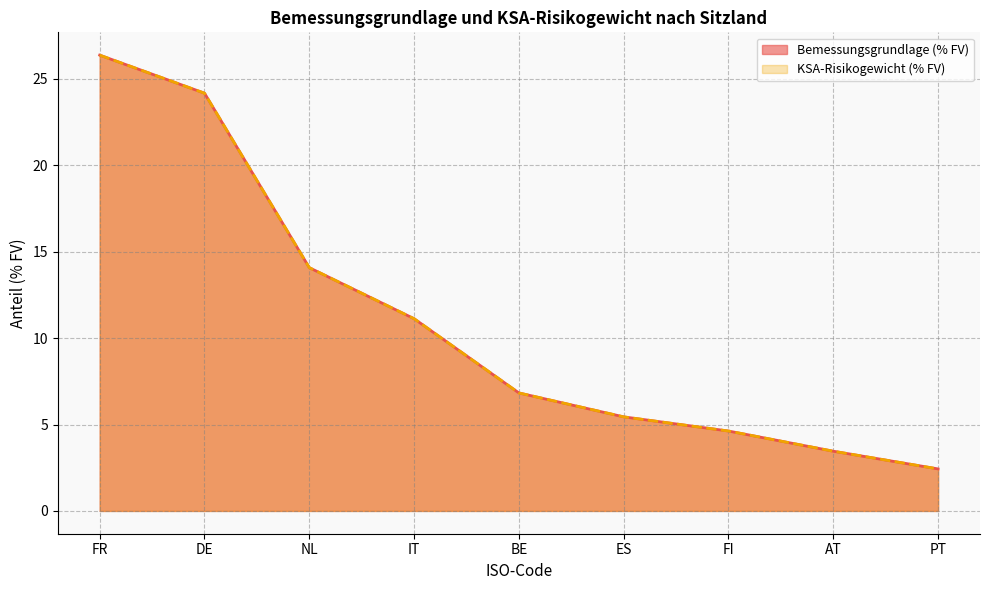

What is the average value of the KSA-Risikogewicht (% FV) series?

11.0